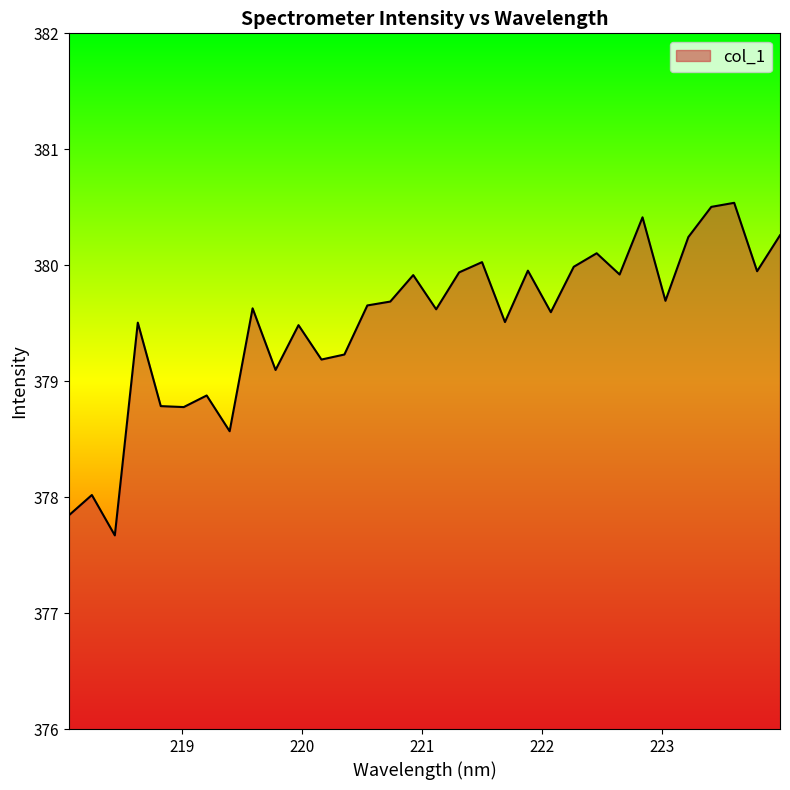

What is the maximum value shown in the chart?

380.5